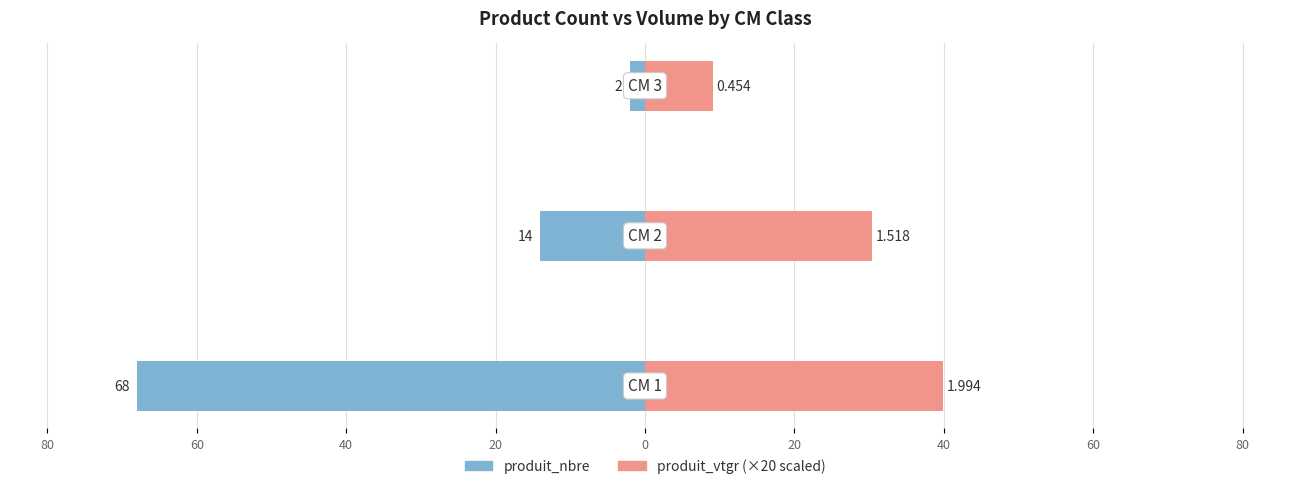

Are the bars horizontal?

Yes